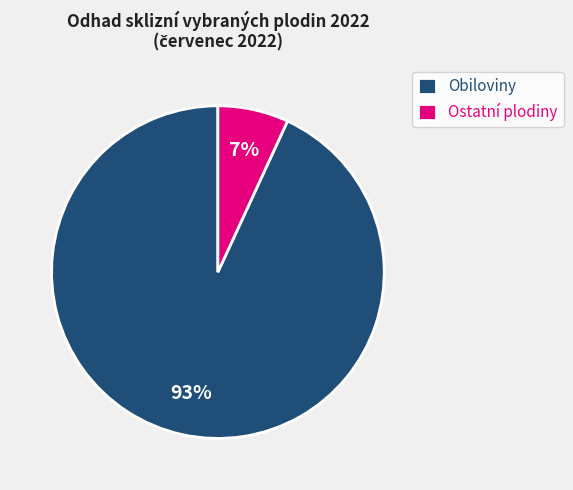

Which has a higher value, Ostatní plodiny or Obiloviny?

Obiloviny